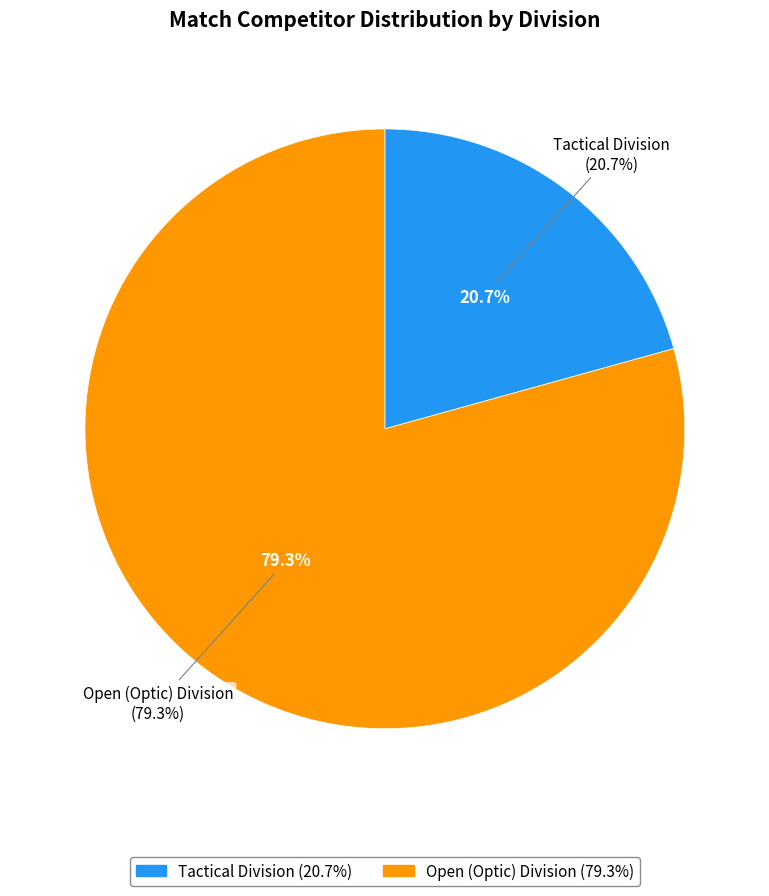

To the nearest percent, what portion does Tactical Division represent?

21%